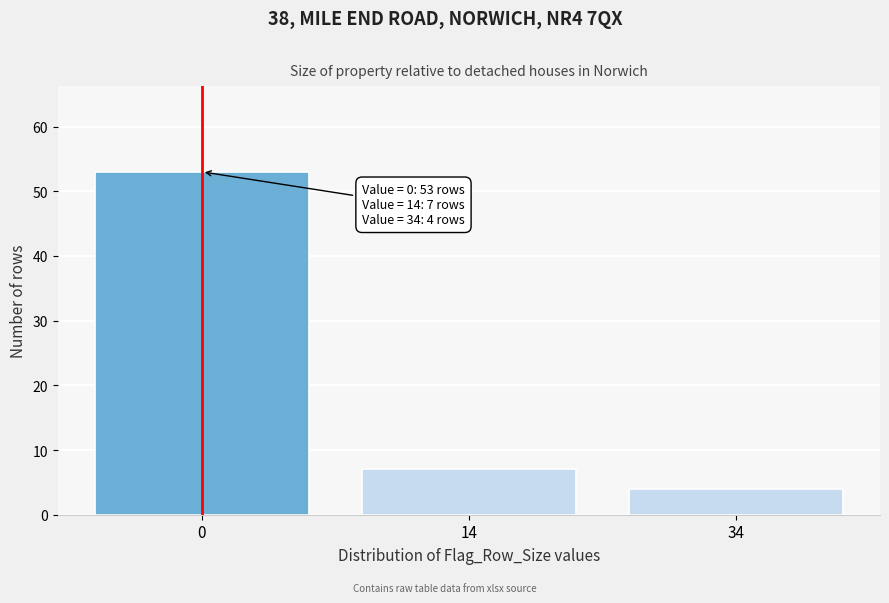

Reading left to right, what are all the values shown in this chart?

0=53	14=7	34=4